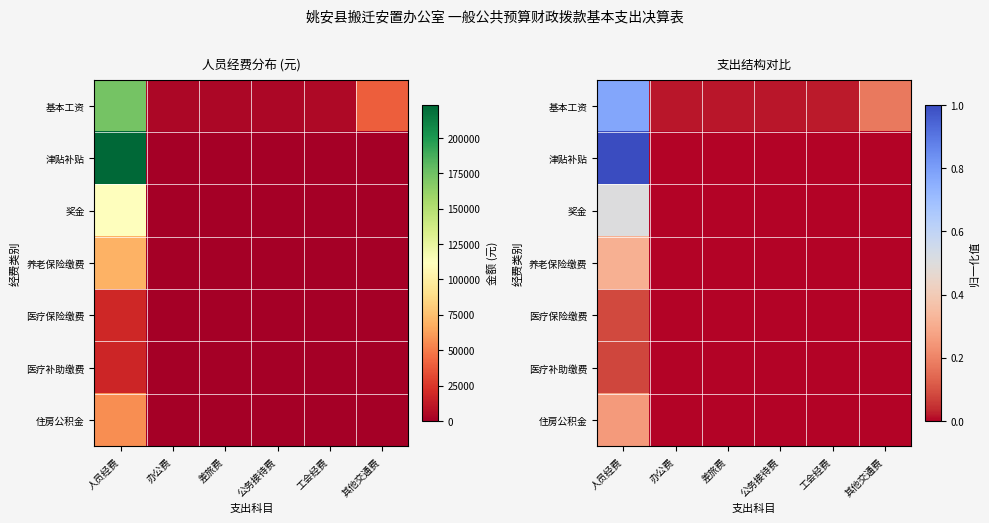

What is the difference between the maximum and second lowest values in the 医疗补助缴费 series?

0.1